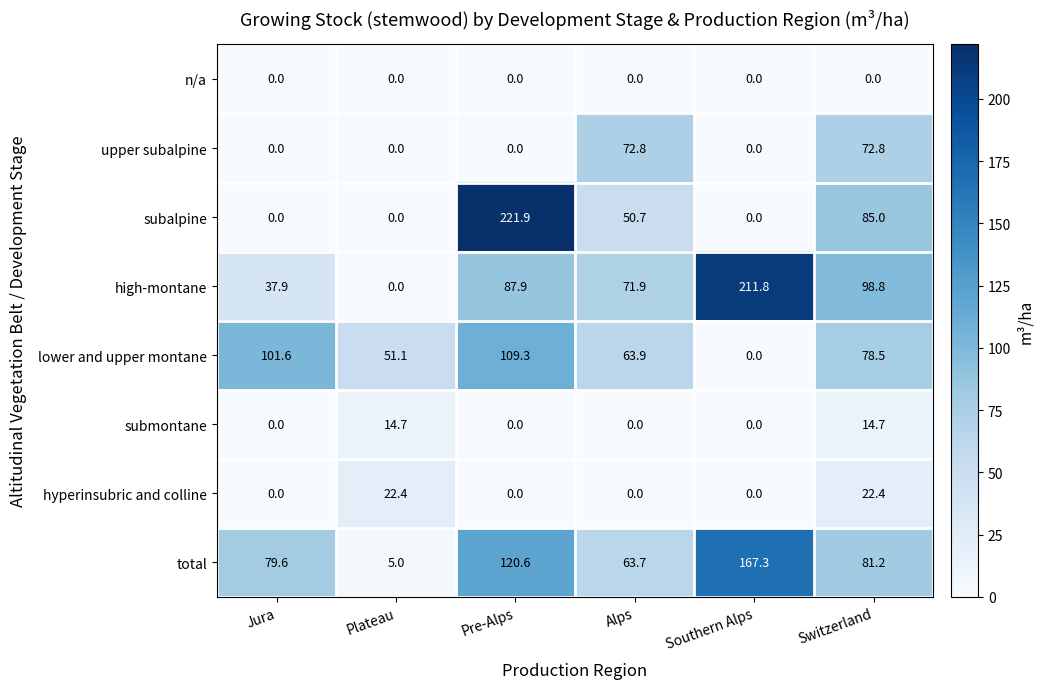

At which label is high-montane closest to 105?

Switzerland